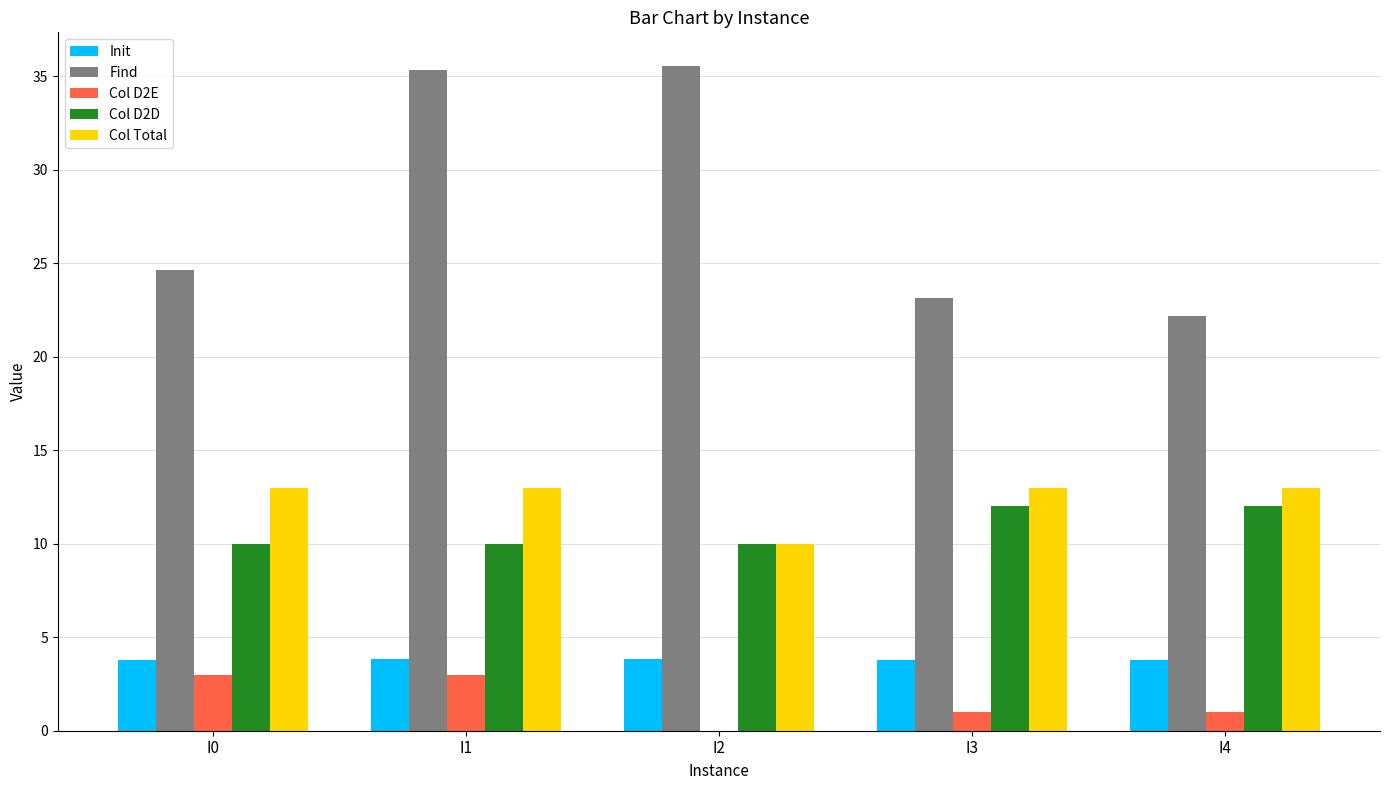

What is the greatest value displayed?

35.6